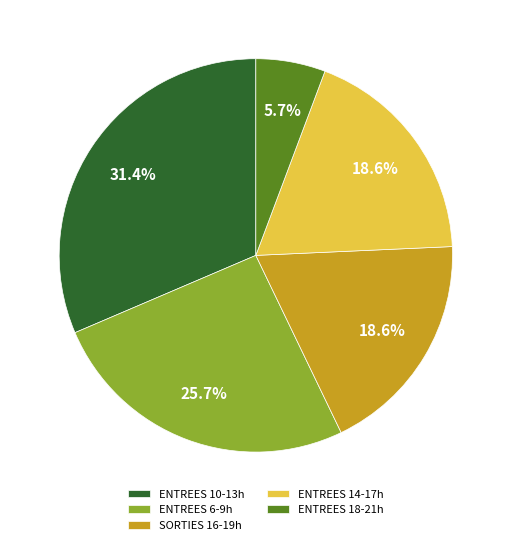

What percentage is NOT represented by SORTIES 16-19h?

81.4%